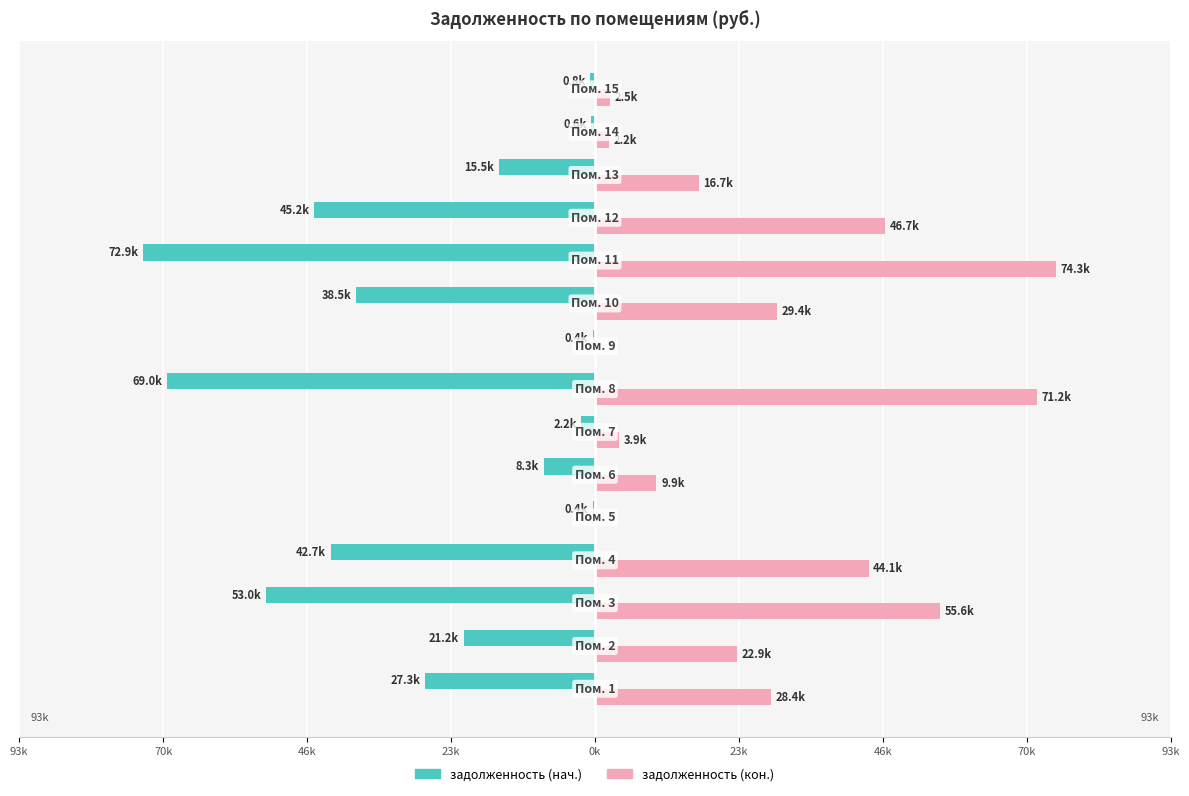

What is the minimum value shown in the chart?

-72883.5